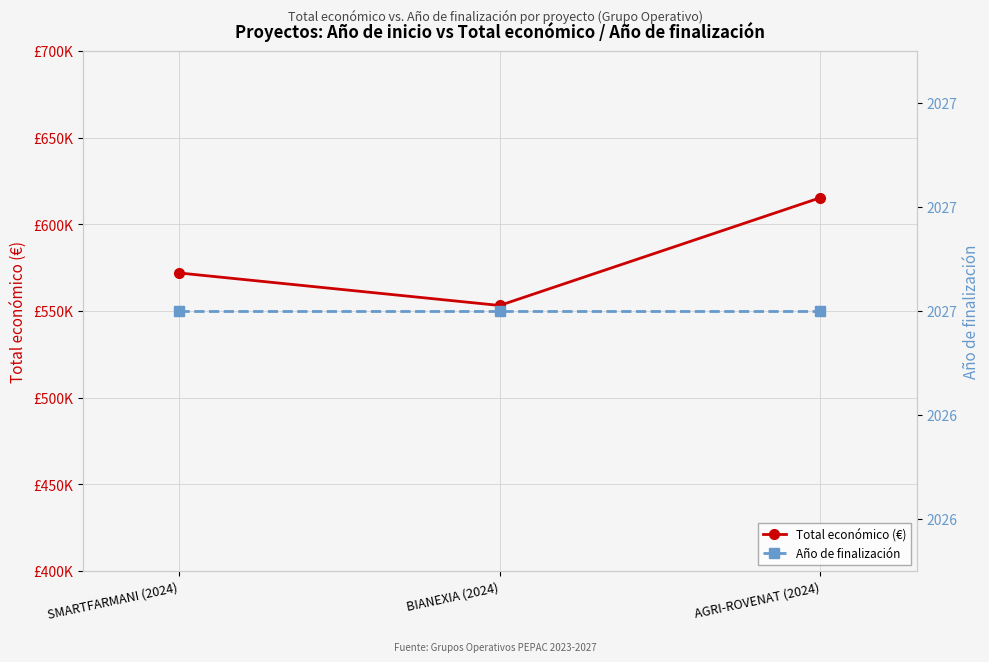

At which label does Total económico (€) first exceed 571965?

AGRI-ROVENAT (2024)